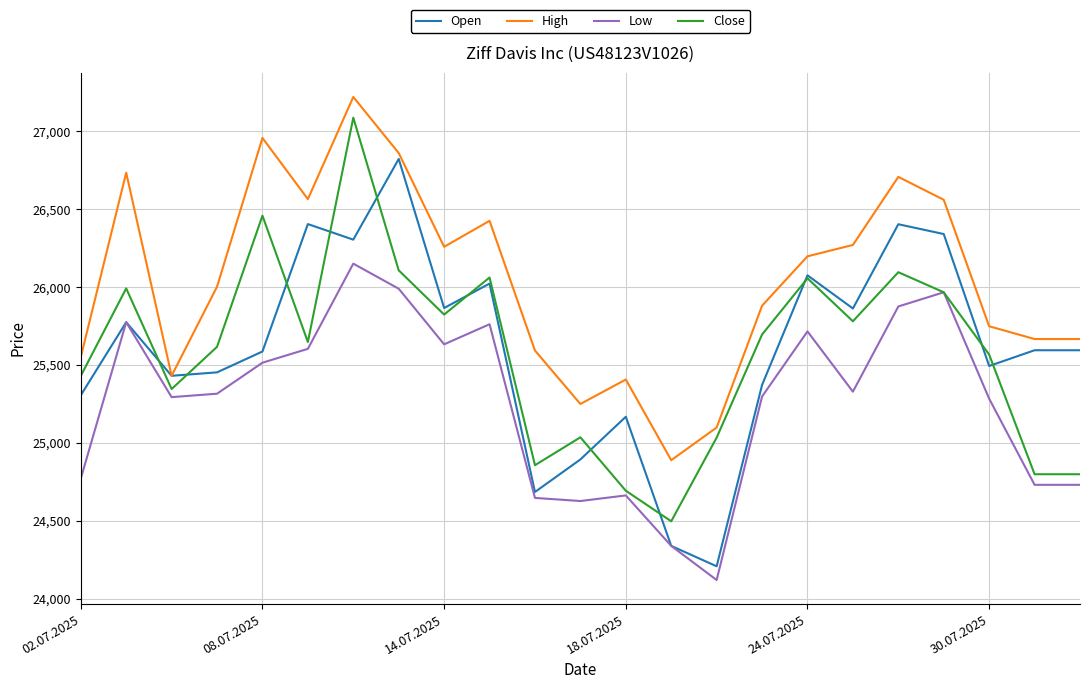

True or false: Low and High cross at least once.

False